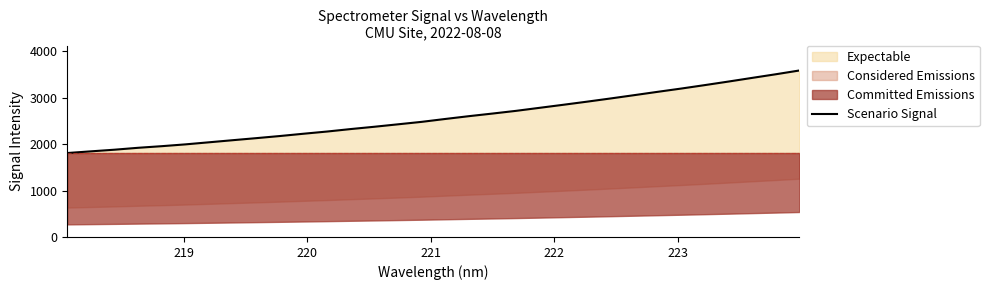

What is the lowest value of the Scenario Signal series?

1808.3